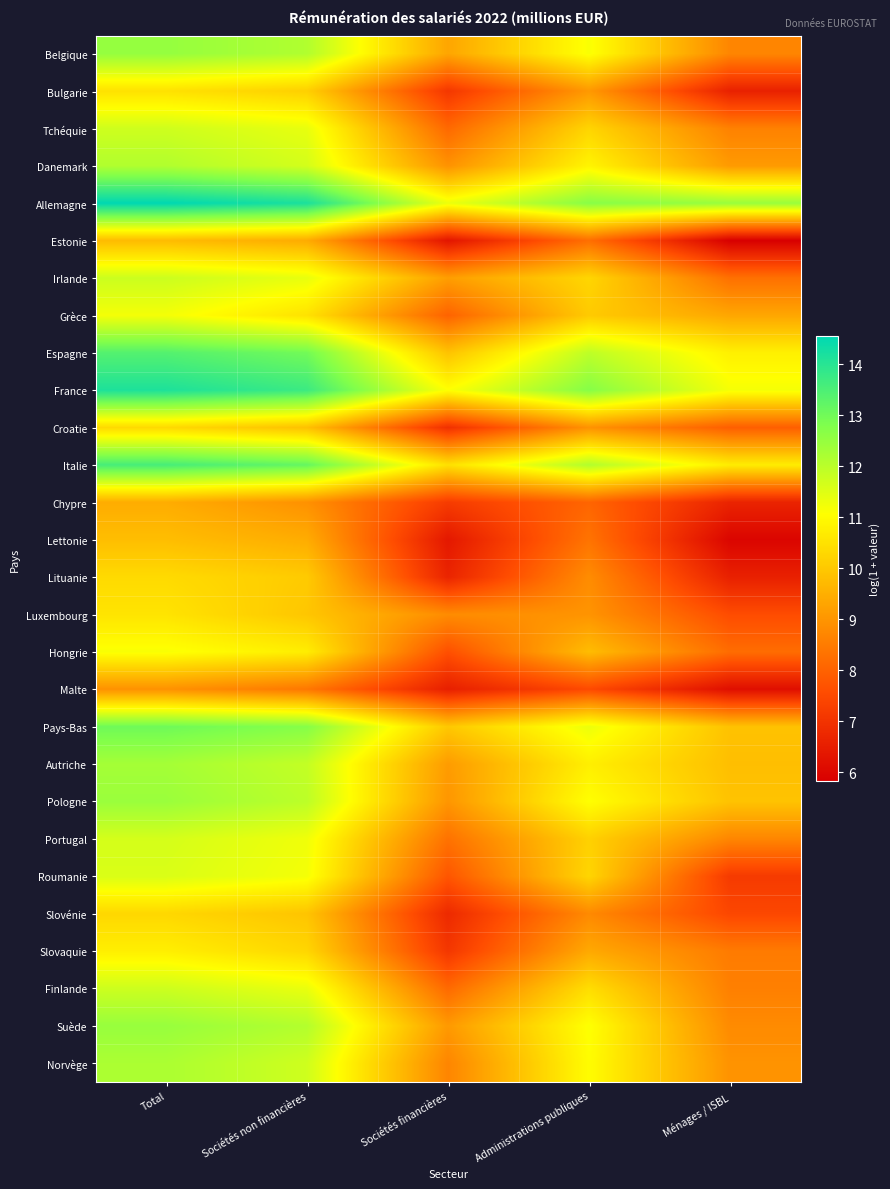

Between Ménages / ISBL and Sociétés non financières, which is larger?

Sociétés non financières